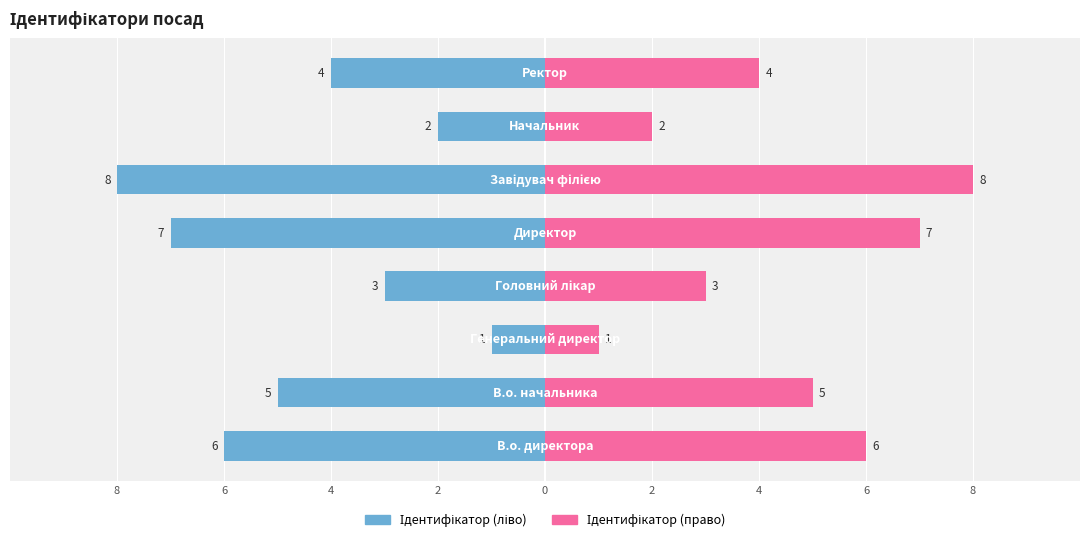

At how many categories does at least one series exceed -6?

8